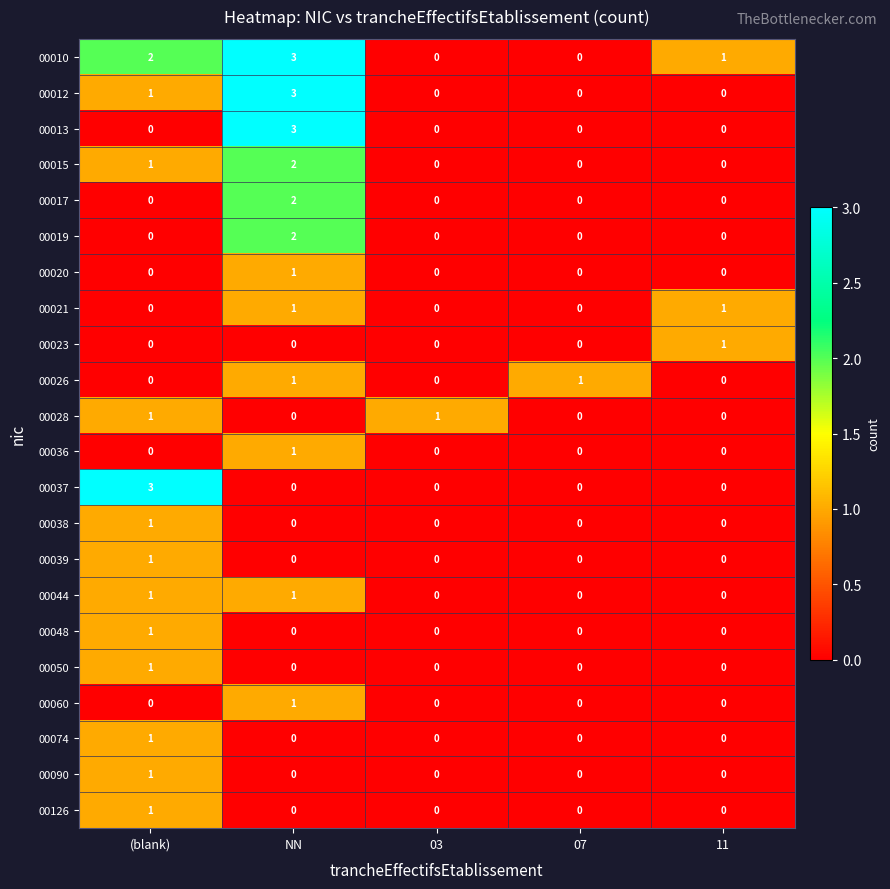

Is it true that 00037 equals 1 at 03?

False